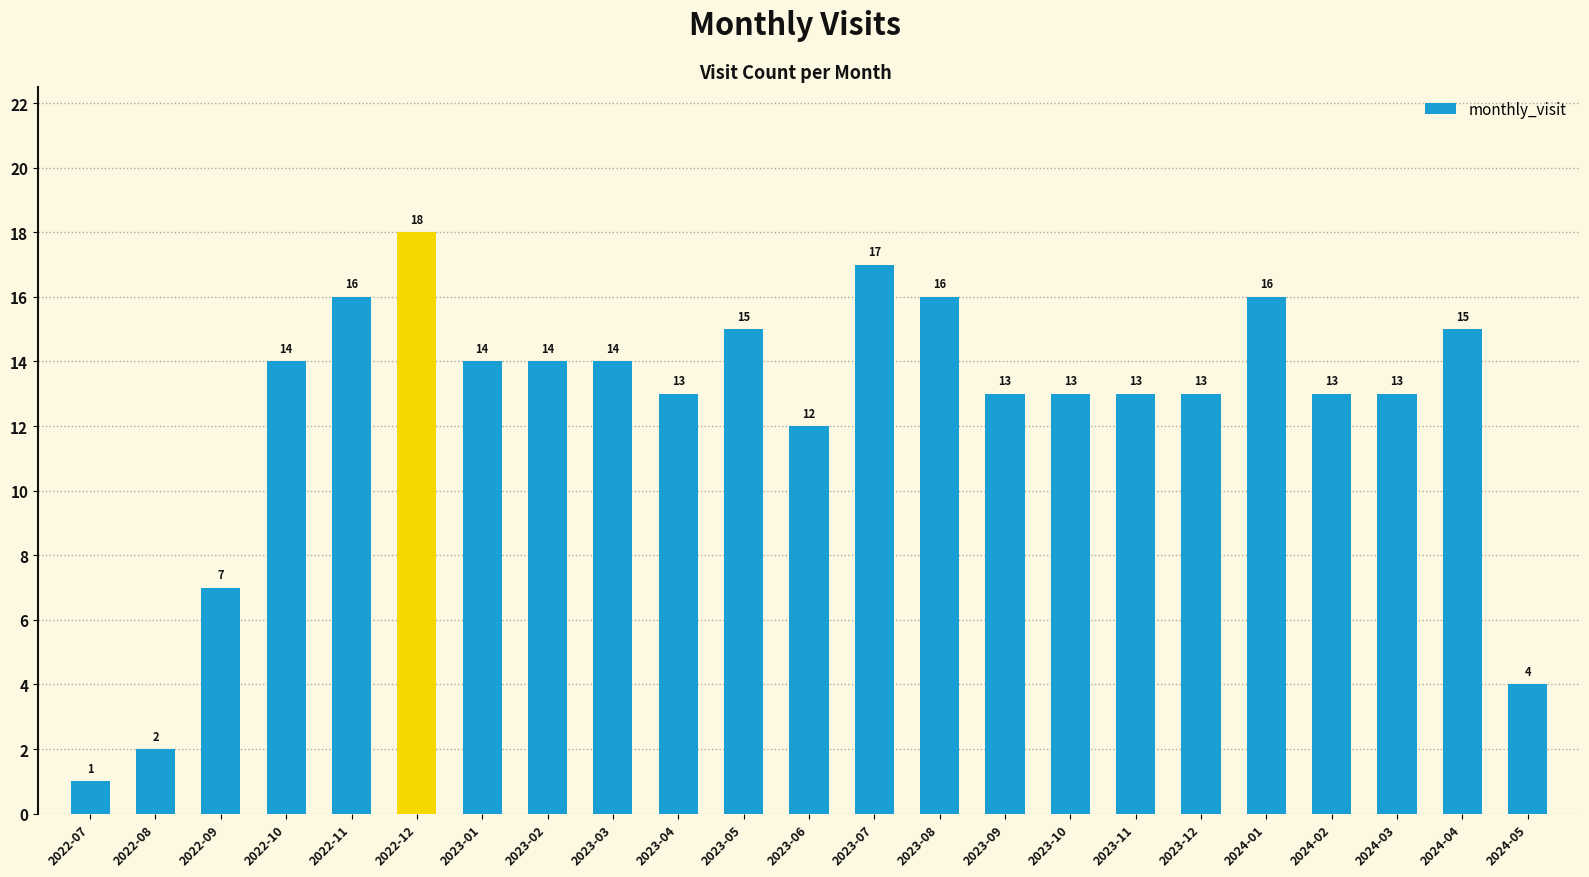

Count the number of data series in this chart.

1